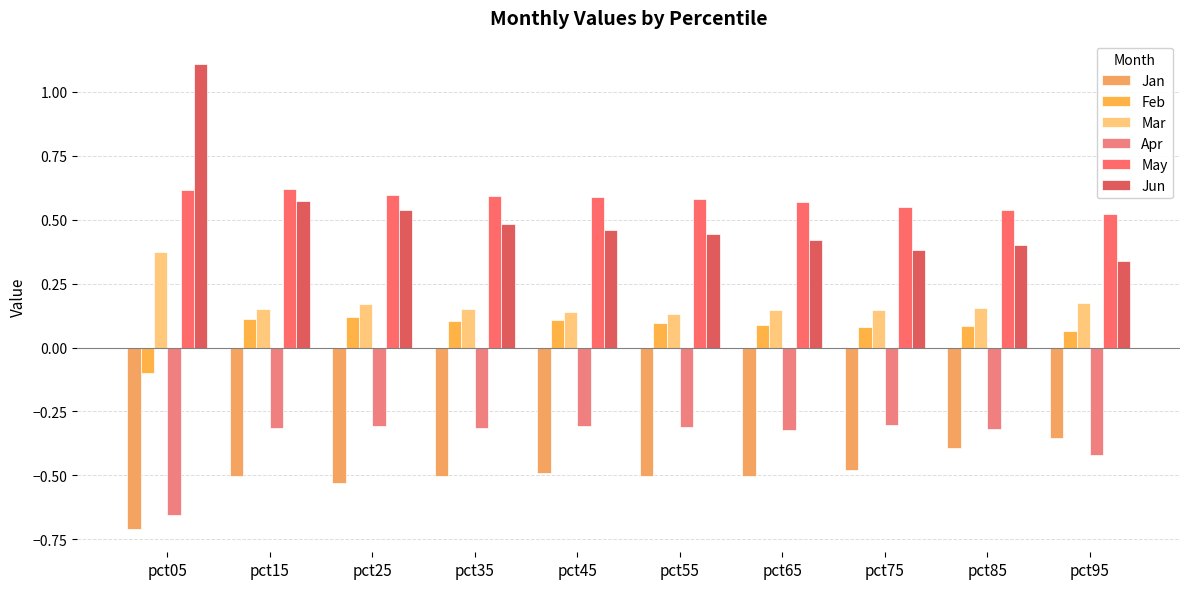

Which category has the lowest value across all series?

pct05